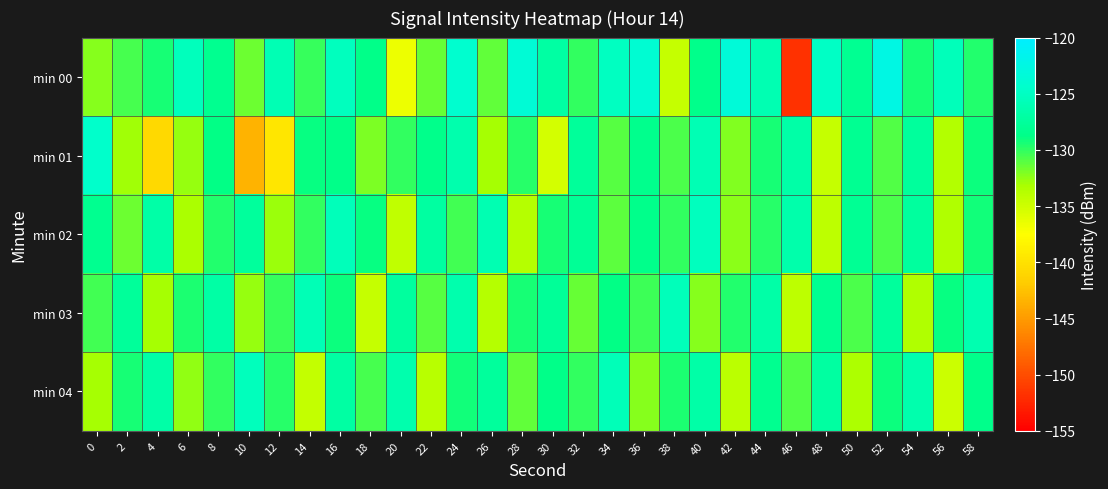

Which series changed the most between 30 and 32?

min 01